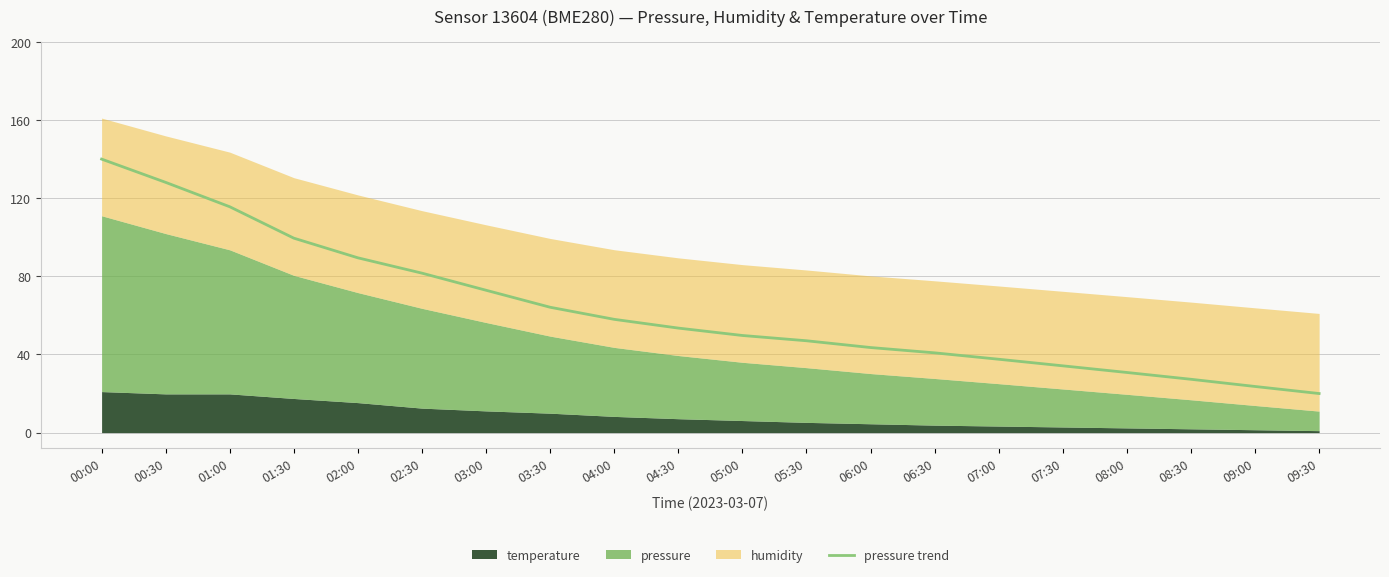

What is the difference between the second highest and second lowest values?

104.5